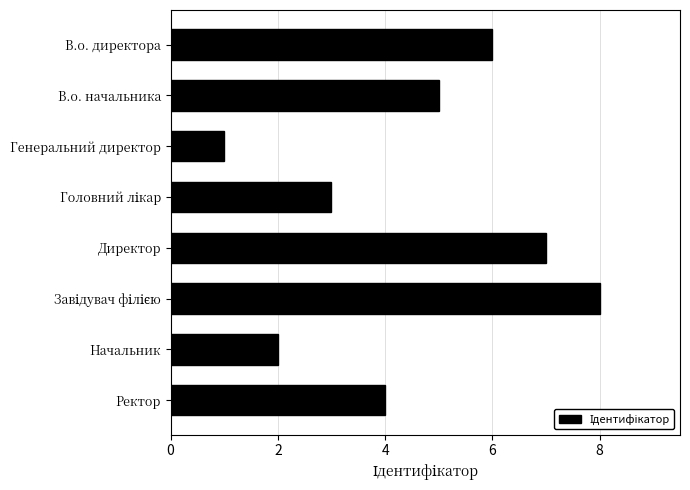

What is the greatest value displayed?

8